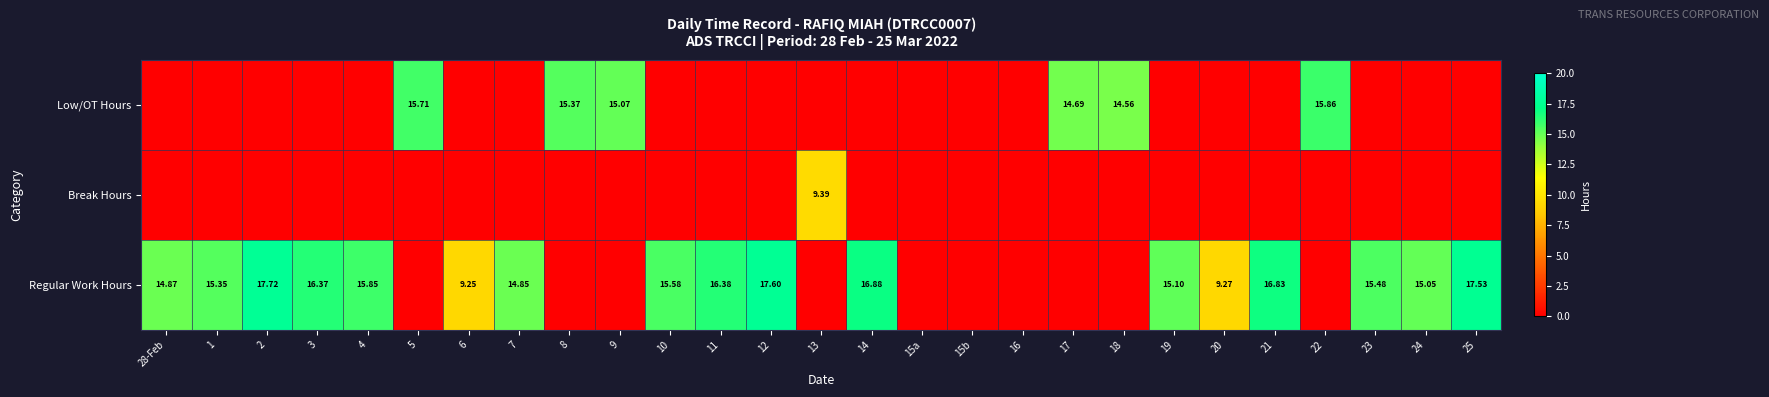

What is the greatest value displayed?

17.7